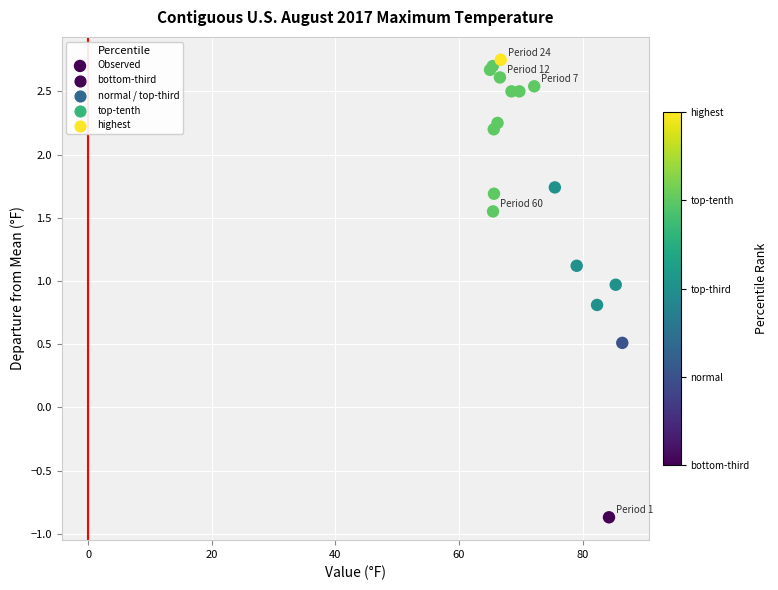

What Y value in the scatter plot is closest to 0?

0.5